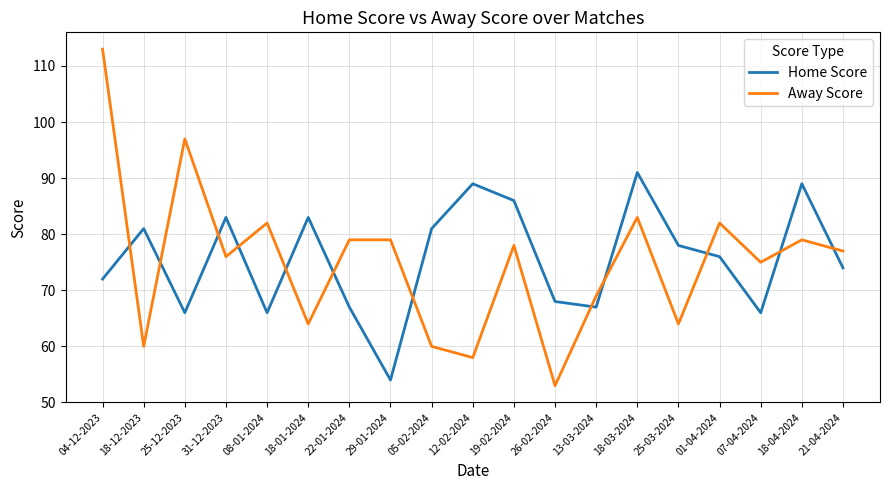

List the series in order of their peak value, lowest first.

Home Score, Away Score